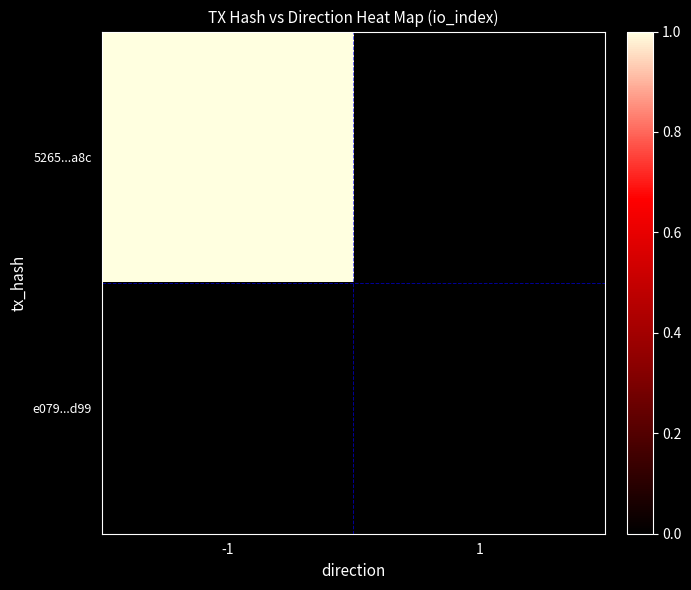

True or false: 5265...a8c has a value of 1.5 at -1.

False